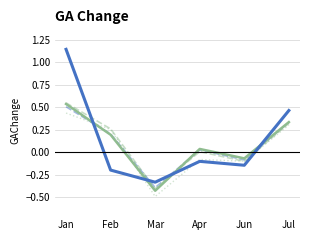

What position from the right is Jun?

2